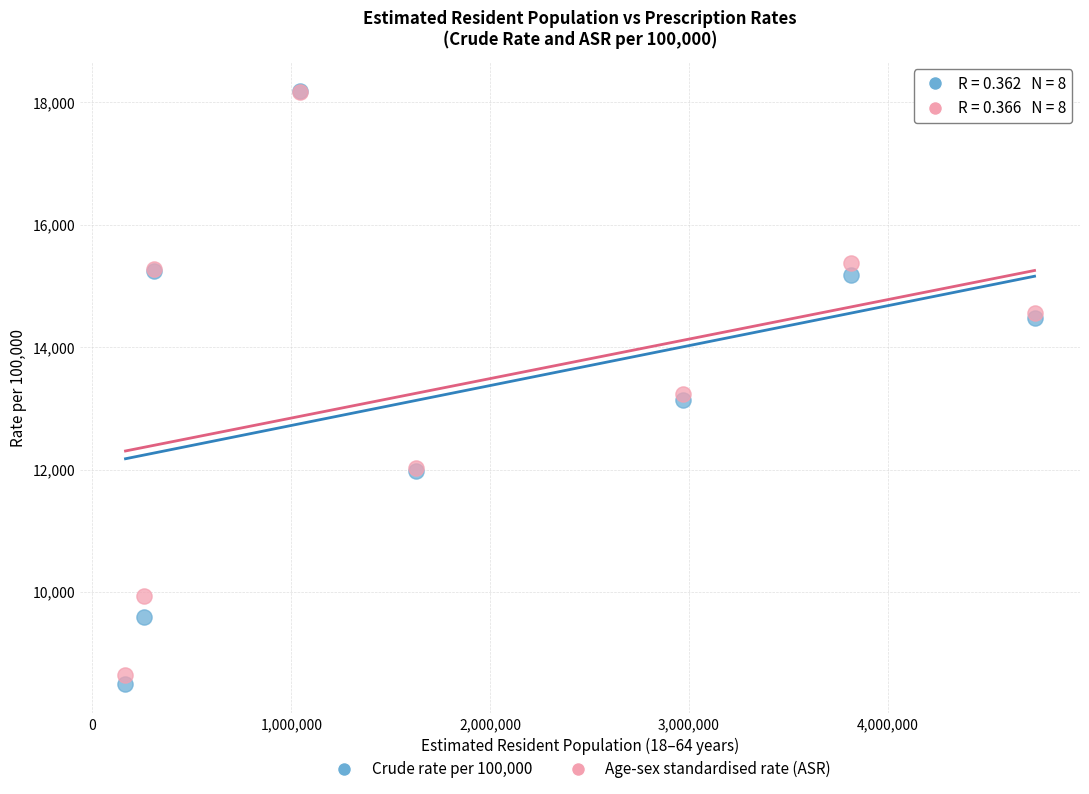

What are all the series names shown in the legend?

Crude rate per 100,000, Age-sex standardised rate (ASR)